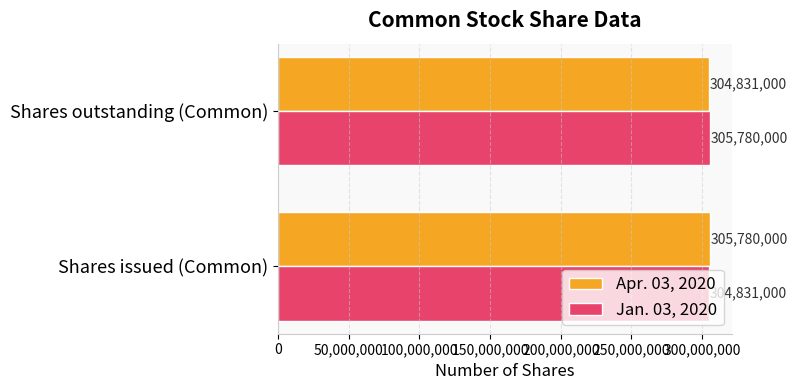

What is the difference between the highest and lowest values at Shares outstanding (Common)?

949000